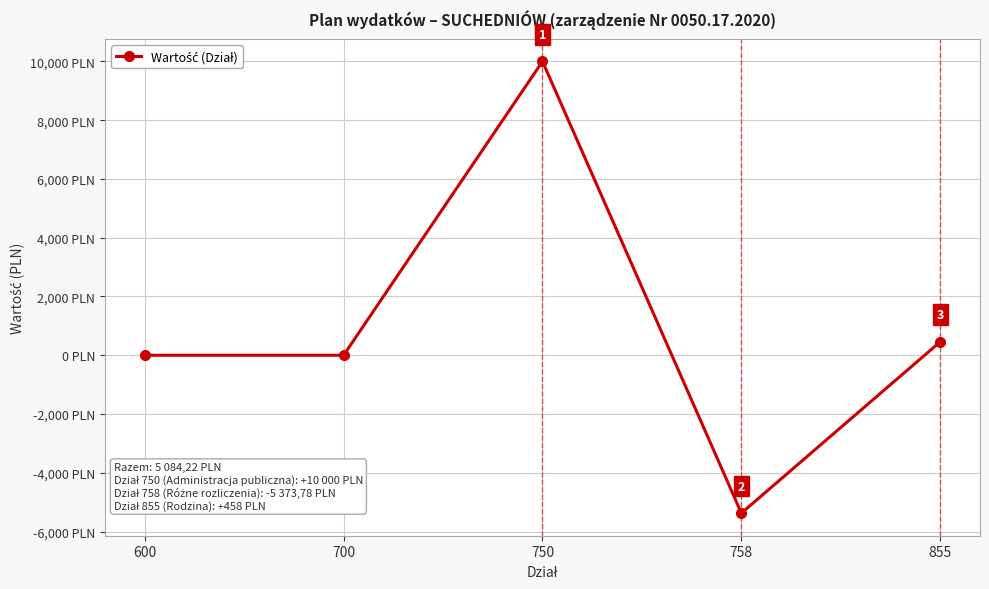

True or false: there are more than 2 points higher than both neighbors.

False